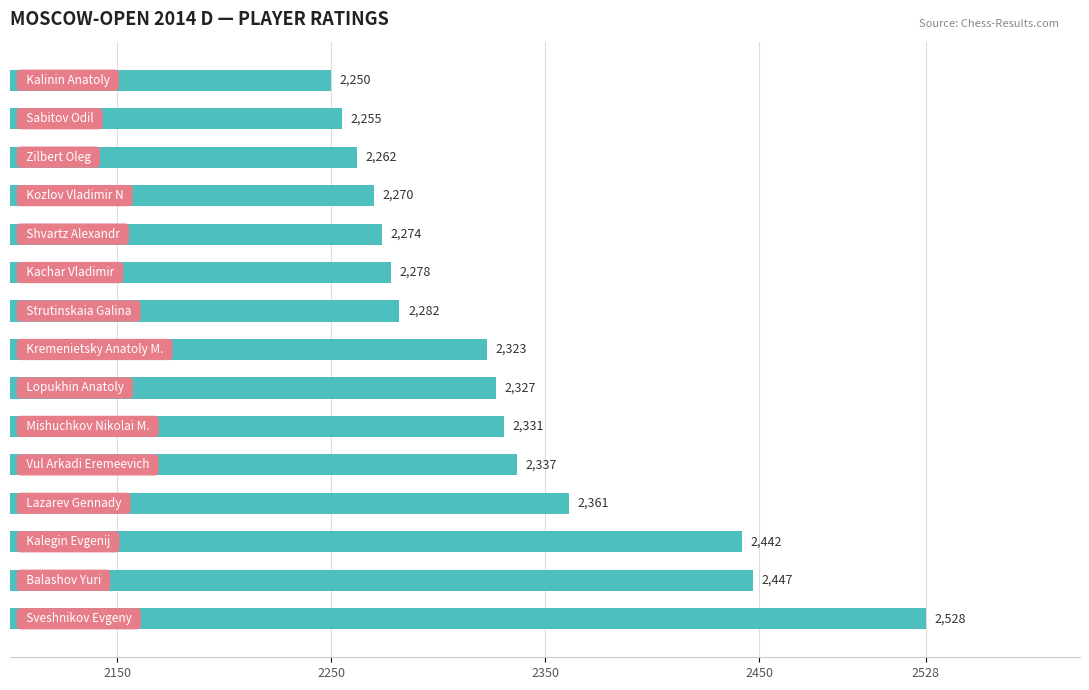

What is the greatest value displayed?

2528